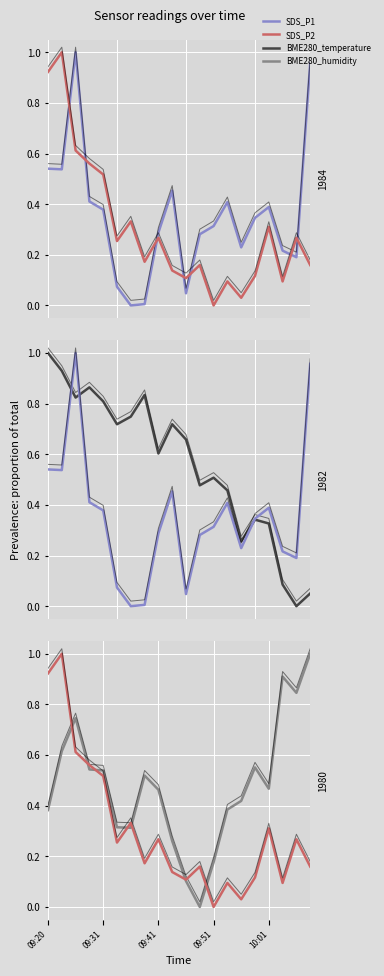

At how many categories does at least one series exceed 0?

20